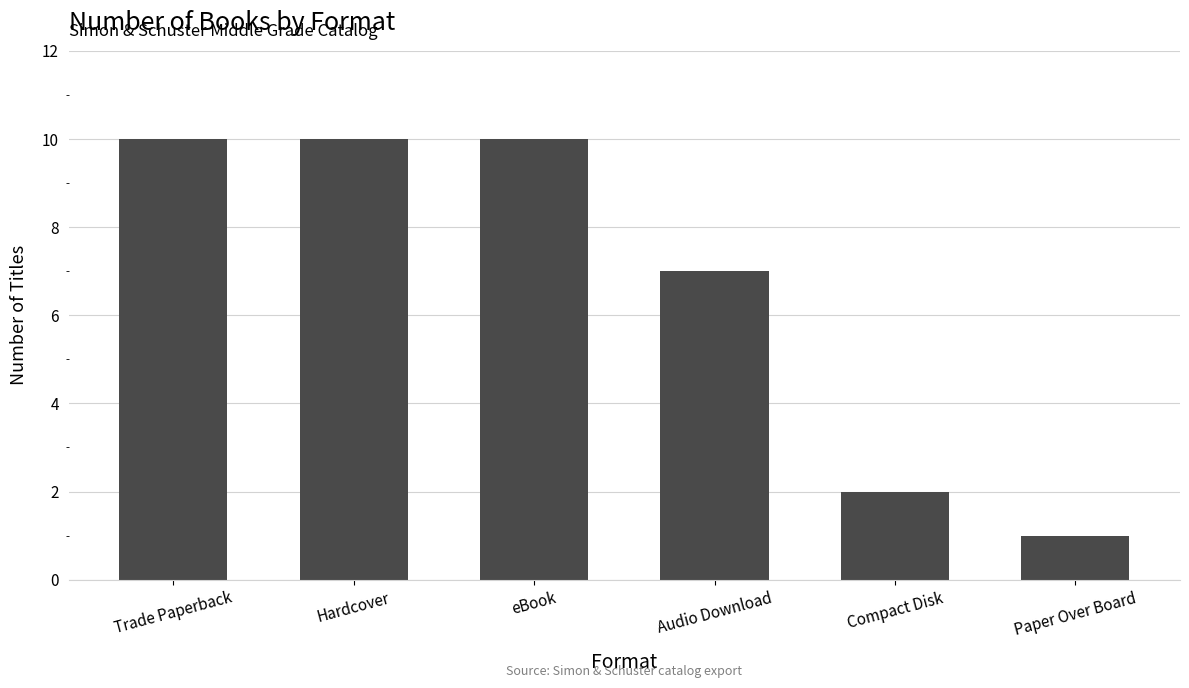

What position from the right is Audio Download?

3